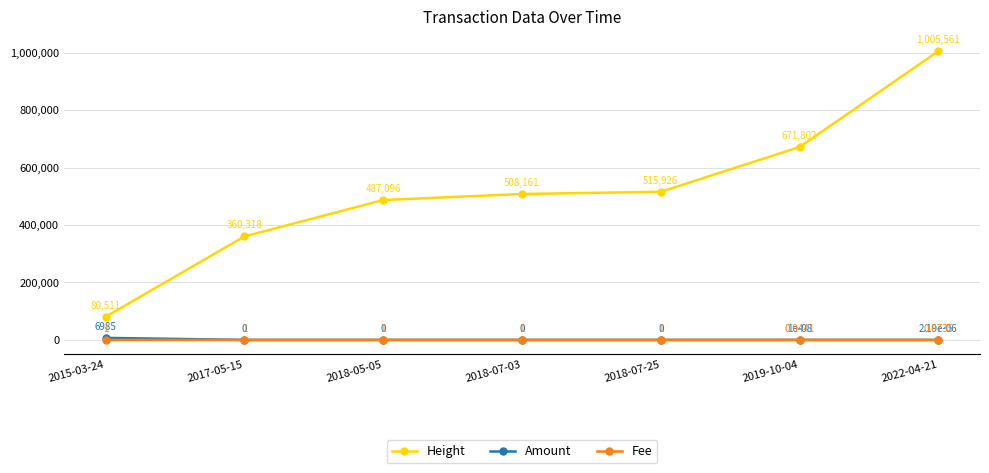

True or false: Height and Fee intersect in this chart.

False